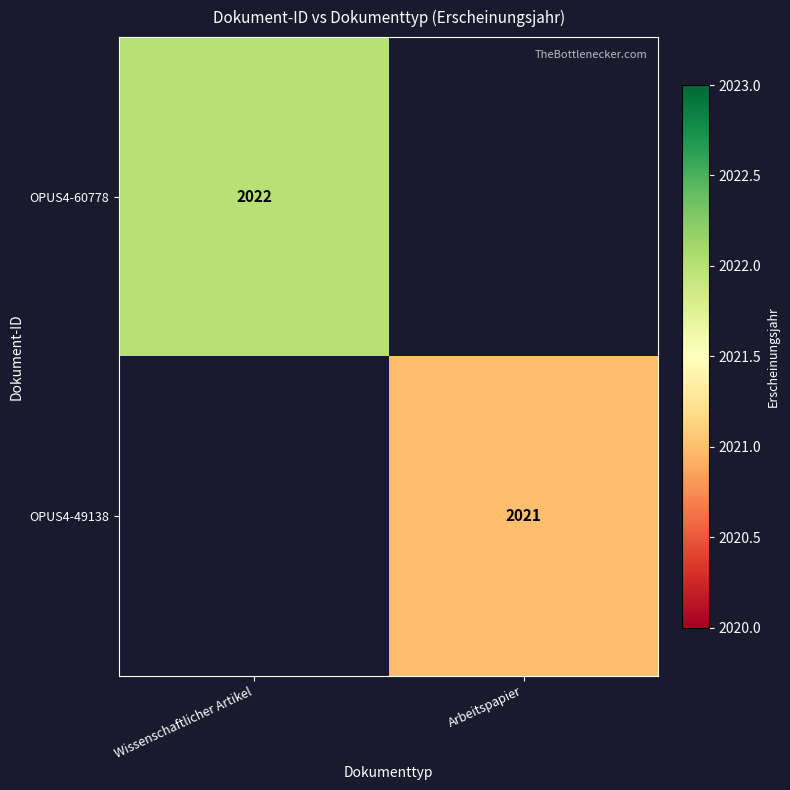

The OPUS4-49138 series shows 2021 at Arbeitspapier. True or false?

True